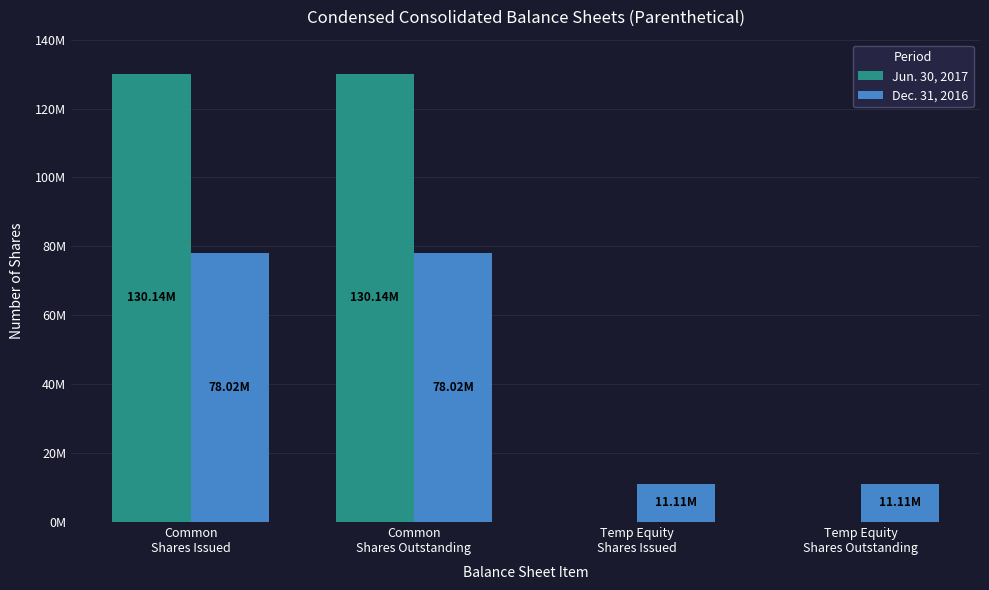

Are the bars grouped side by side (vs. stacked)?

Yes